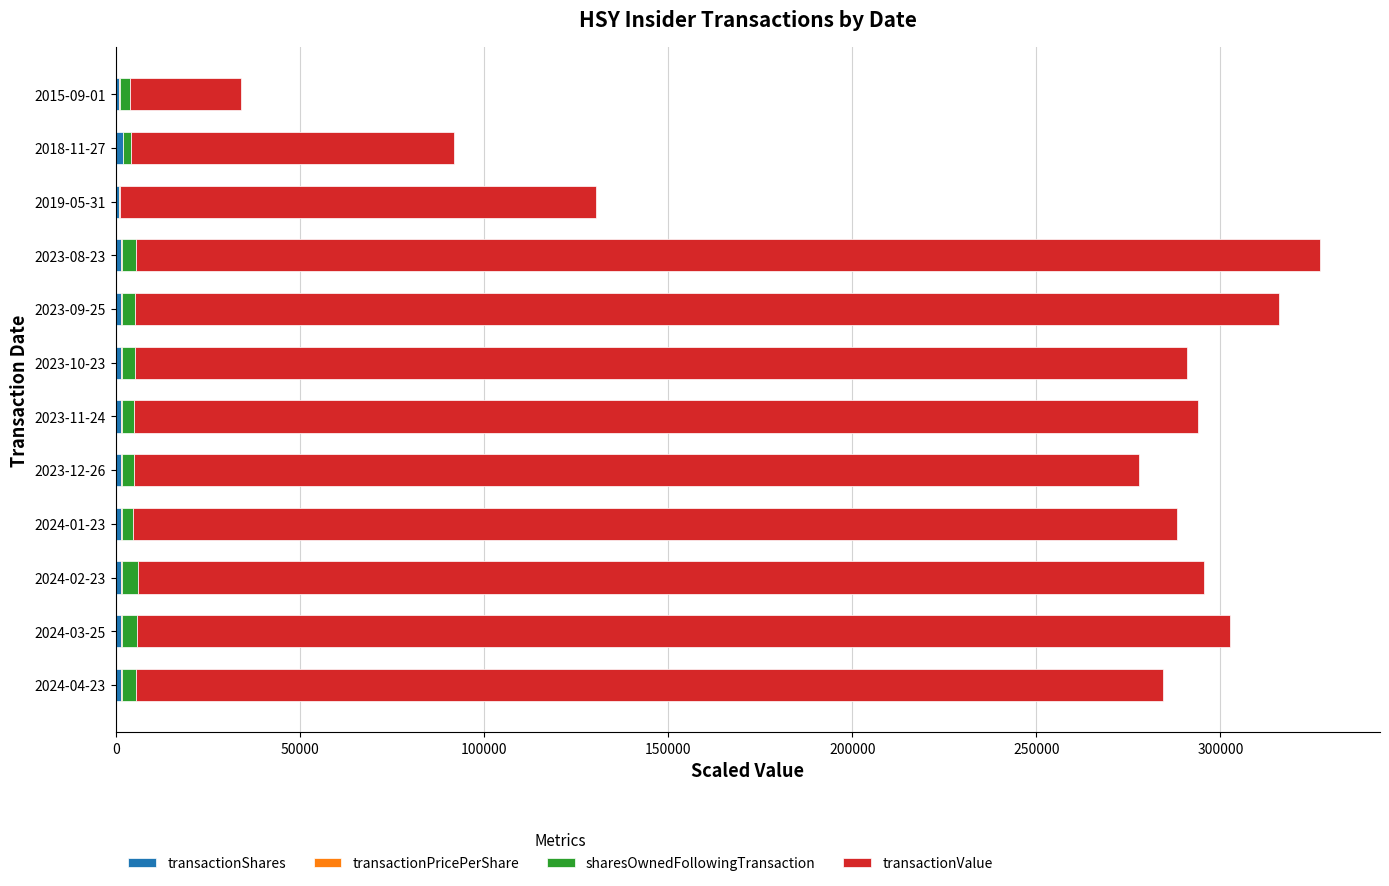

How many categories are shown in the chart?

12